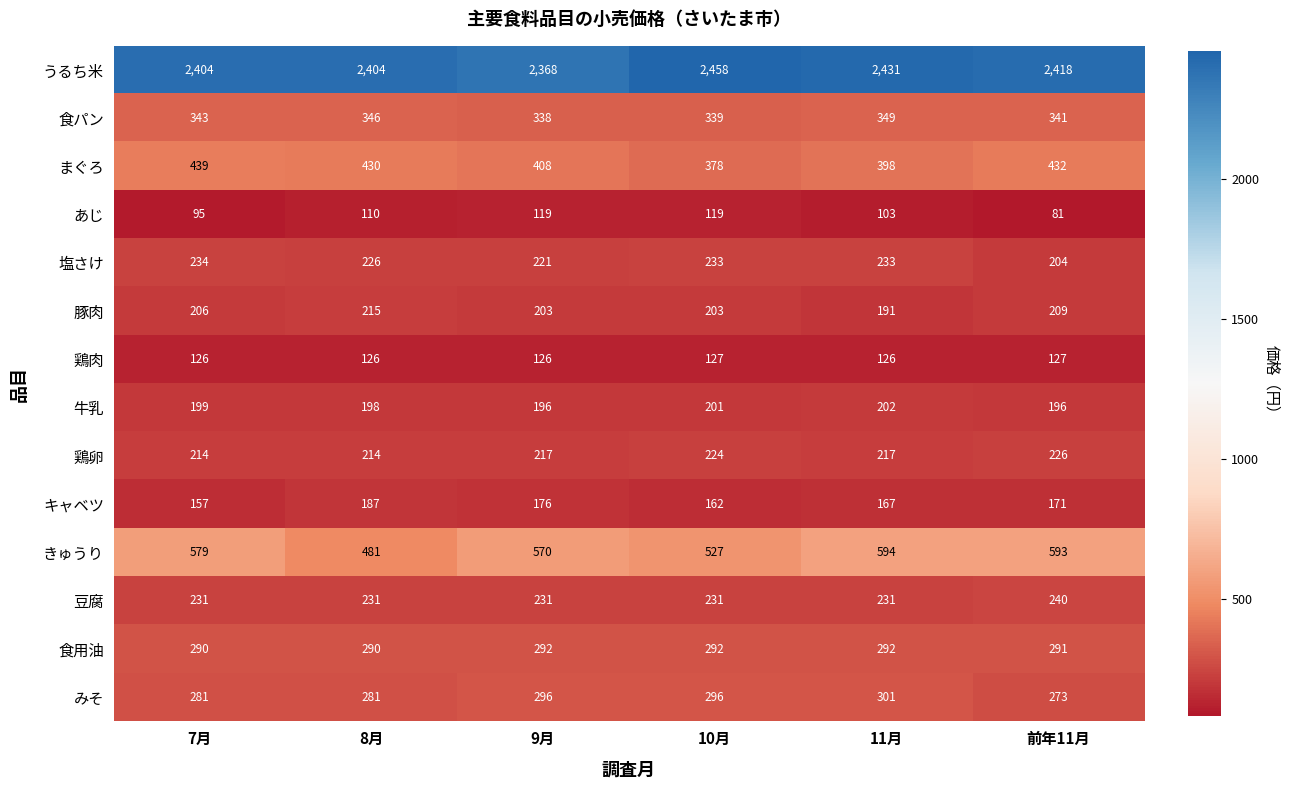

Which series has the widest spread of values?

きゅうり